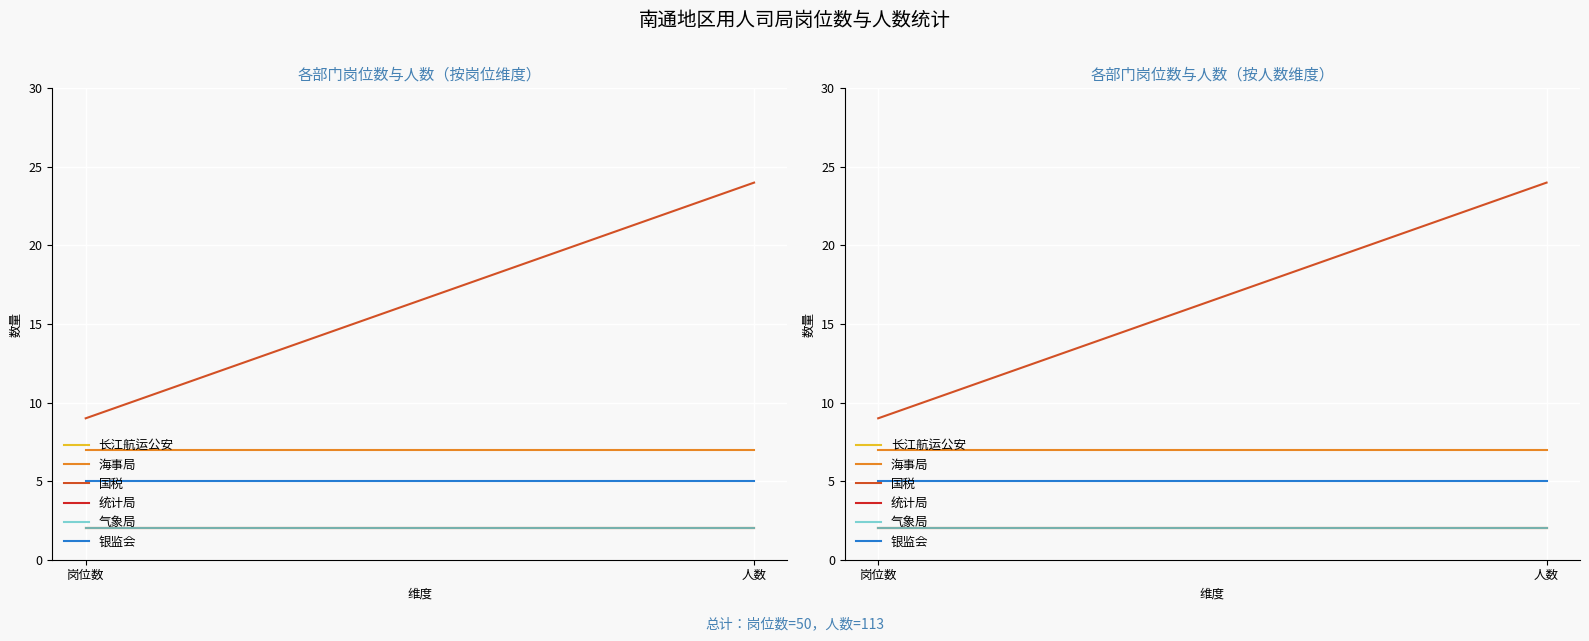

What are all the series names shown in the legend?

长江航运公安, 海事局, 国税, 统计局, 气象局, 银监会